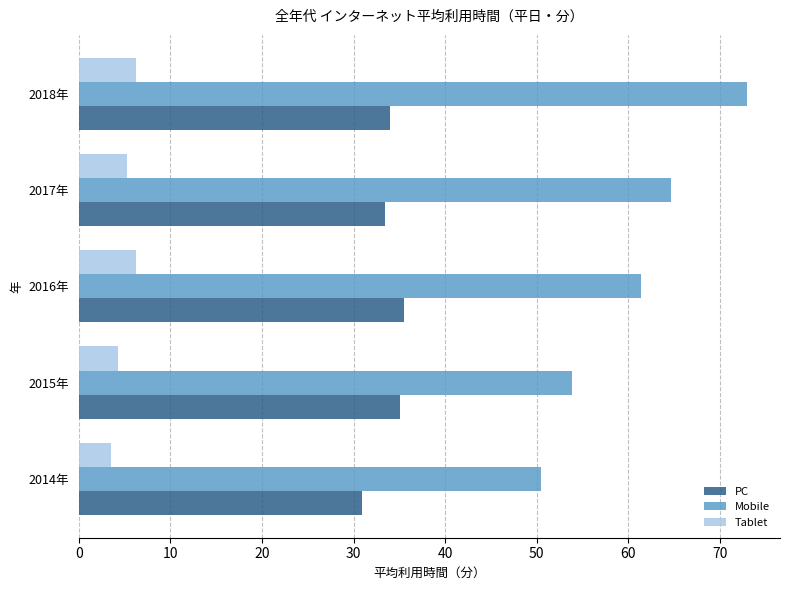

Which series changed the most between 2015年 and 2017年?

Mobile